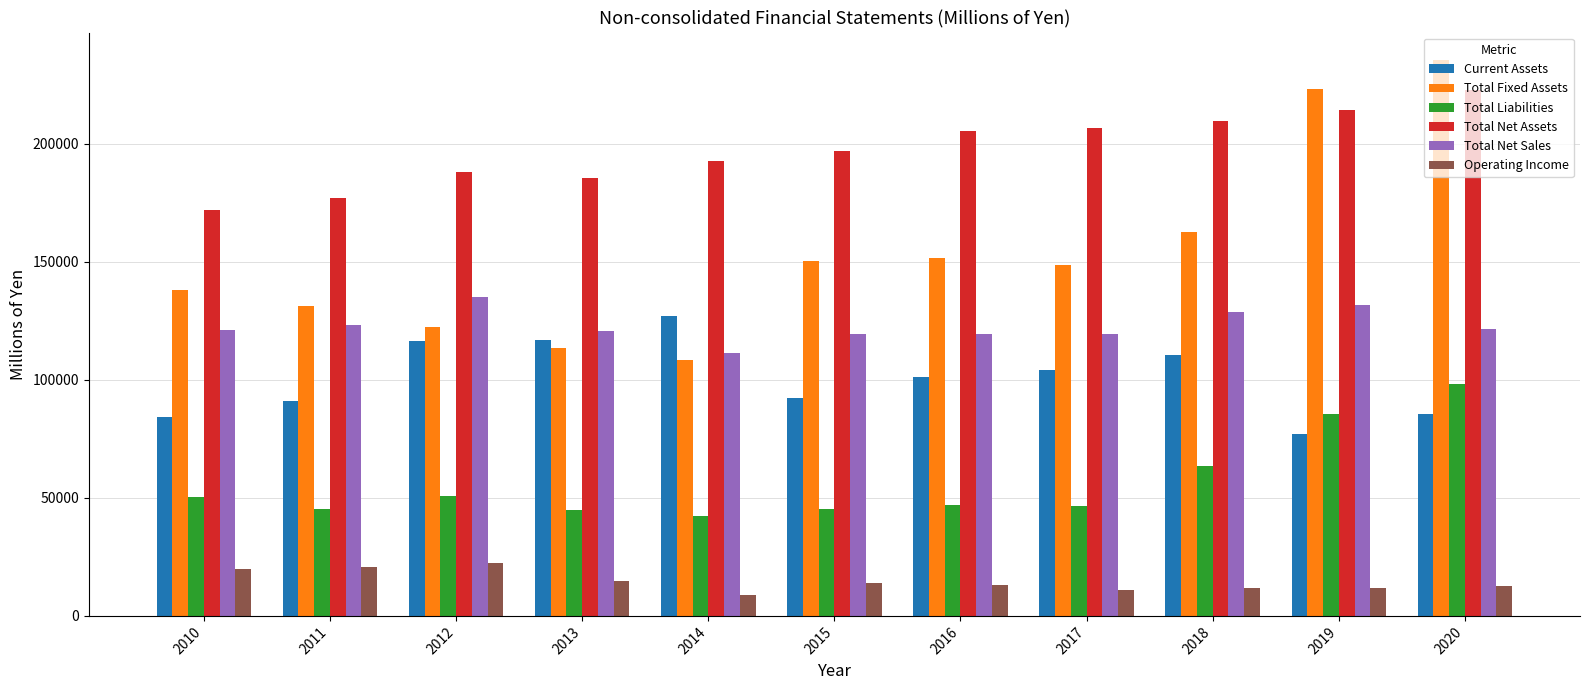

How many groups of bars are there?

11